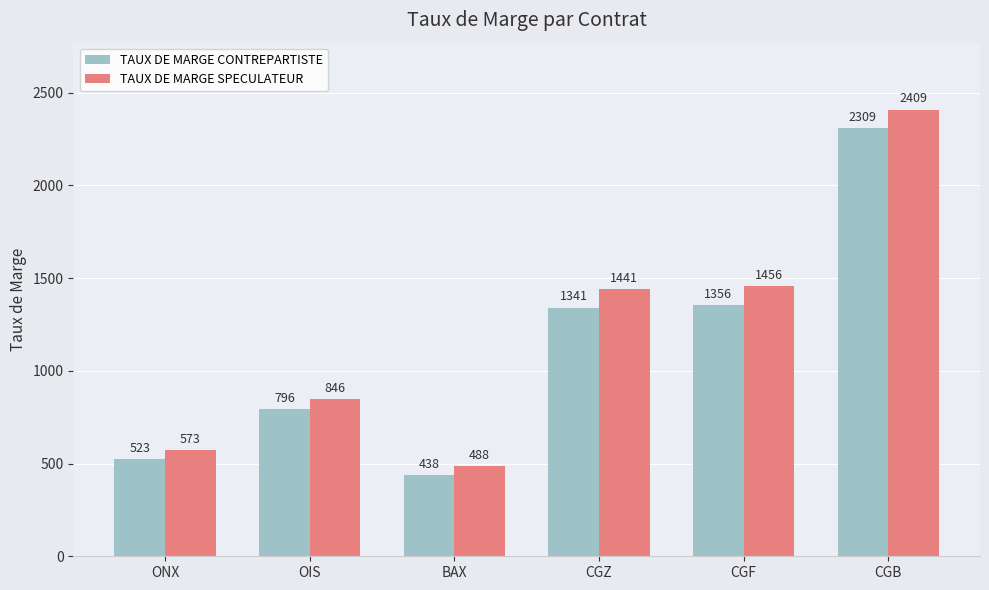

What is the minimum value shown in the chart?

438